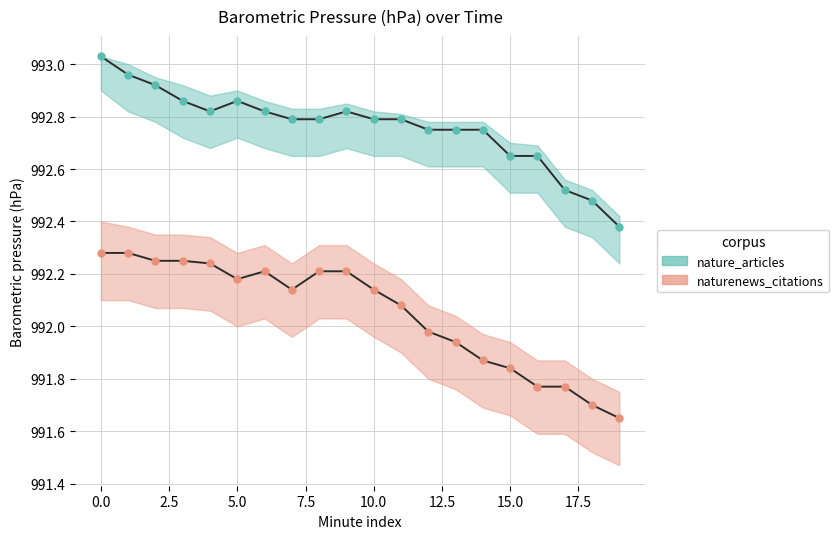

Reading left to right, list all the values displayed in this chart.

nature_articles: 993.0	993.0	992.9	992.9	992.8	992.9	992.8	992.8	992.8	992.8	992.8	992.8	992.8	992.8	992.8	992.6	992.6	992.5	992.5	992.4
naturenews_citations: 992.3	992.3	992.2	992.2	992.2	992.2	992.2	992.1	992.2	992.2	992.1	992.1	992.0	991.9	991.9	991.8	991.8	991.8	991.7	991.6